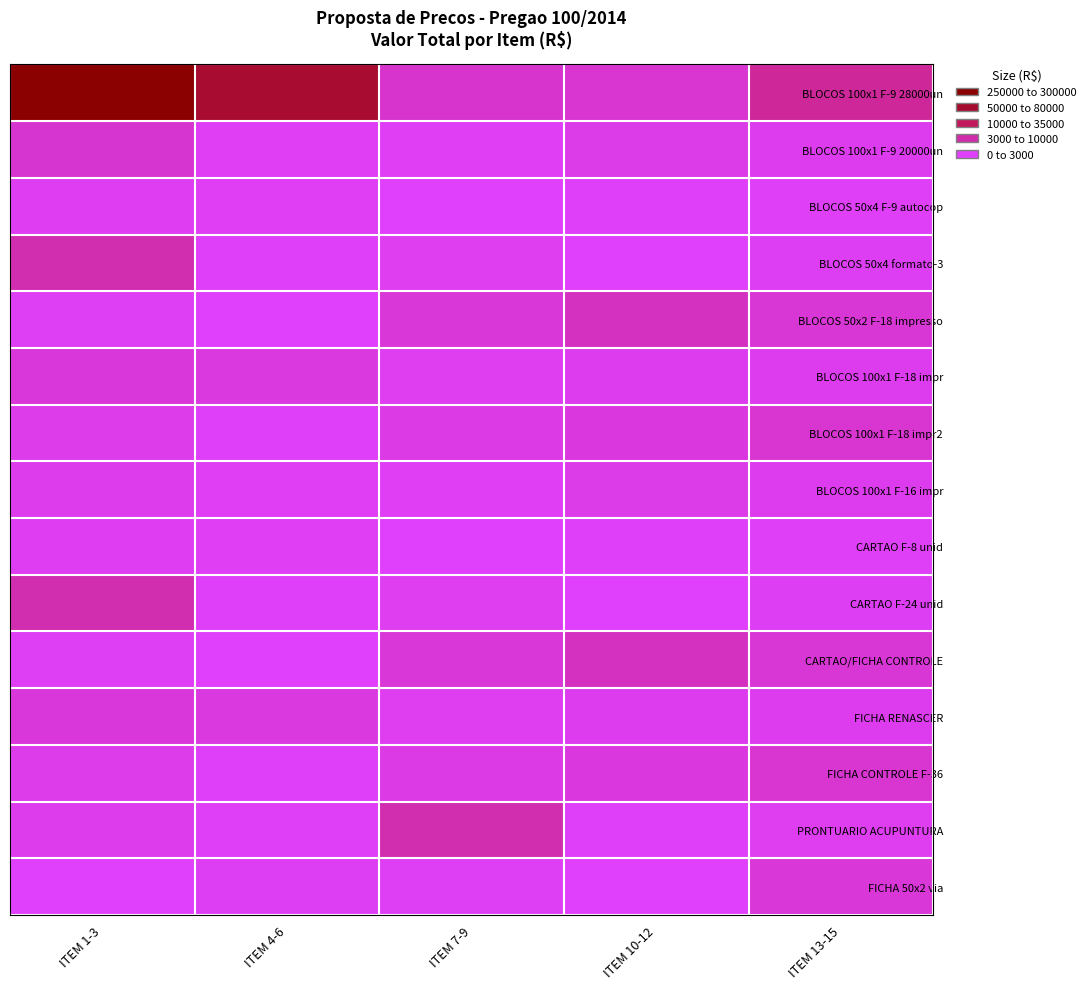

Which has a higher value, ITEM 1-3 or ITEM 13-15?

ITEM 1-3